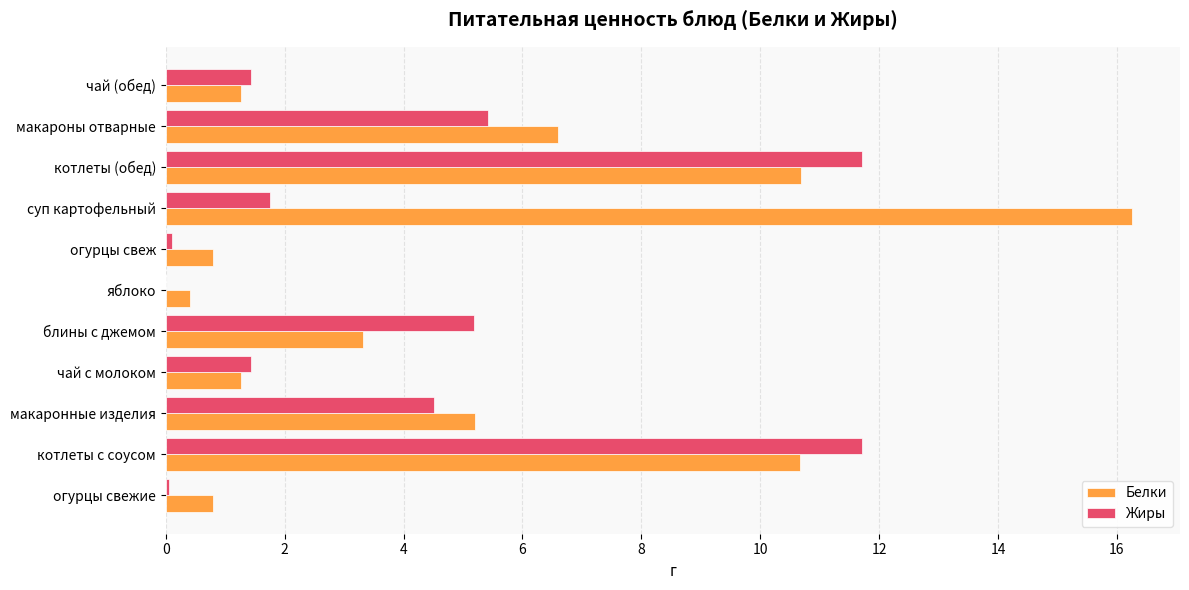

The value of Жиры at яблоко is 0.0. True or false?

True